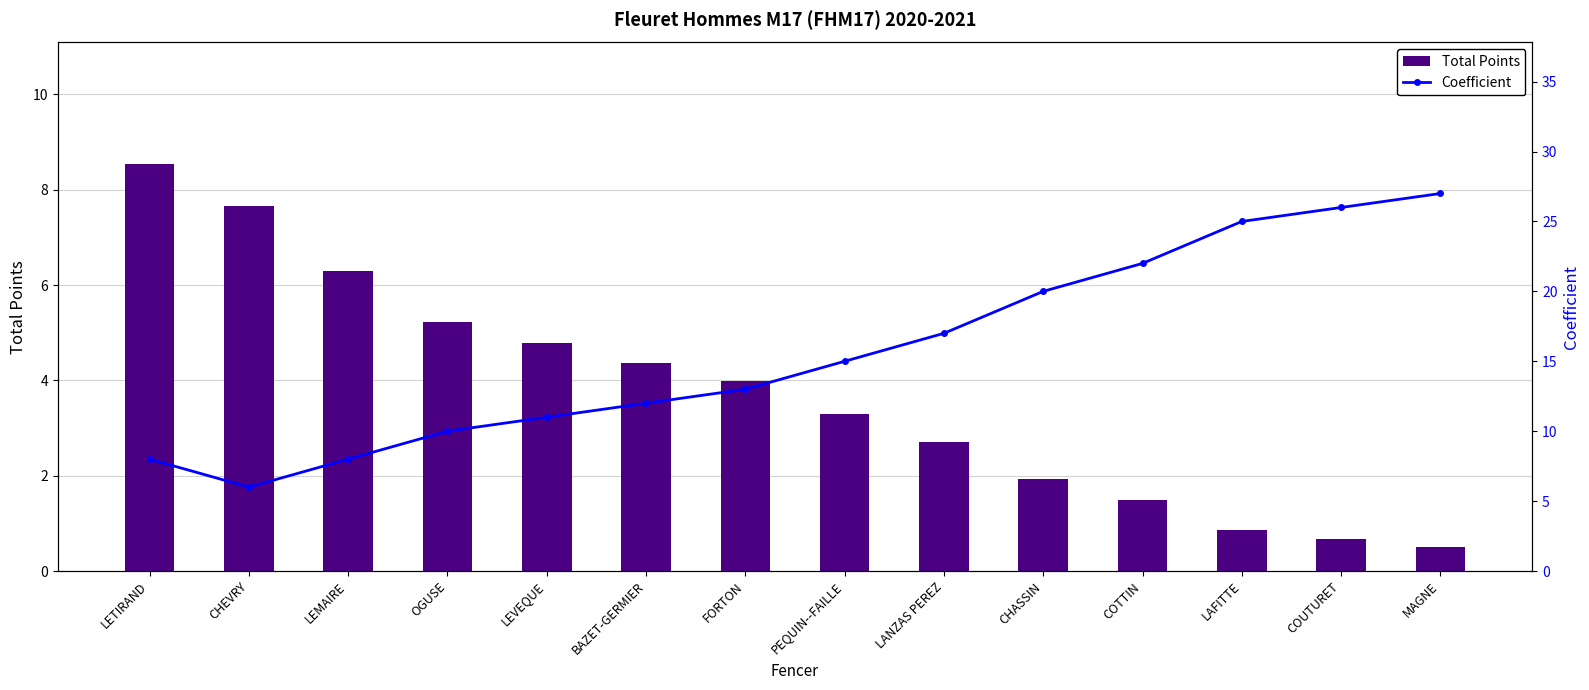

What is the average value of the Total Points series?

3.7